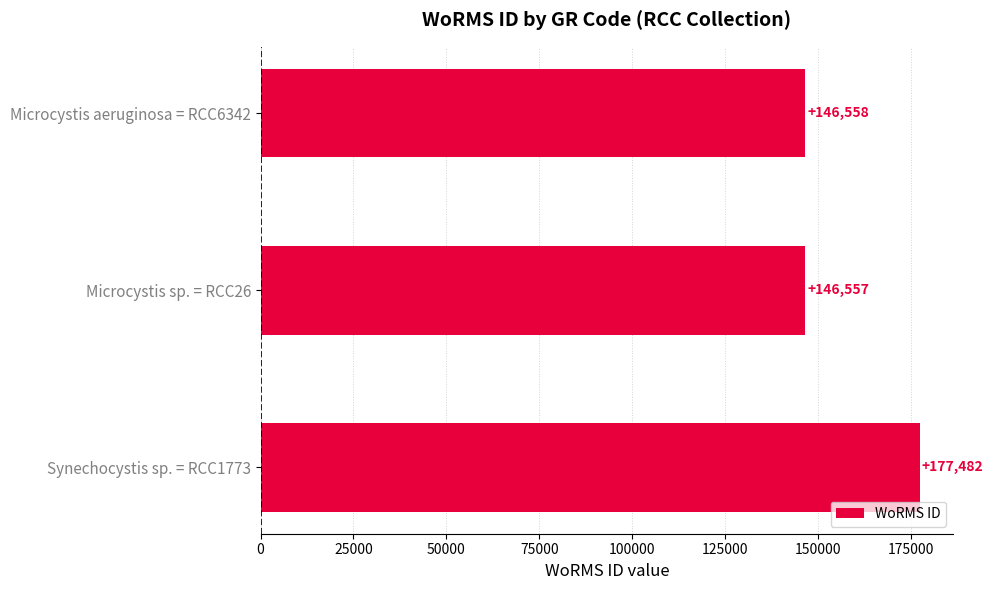

Reading bottom to top, extract all data points from this chart.

177482	146557	146558